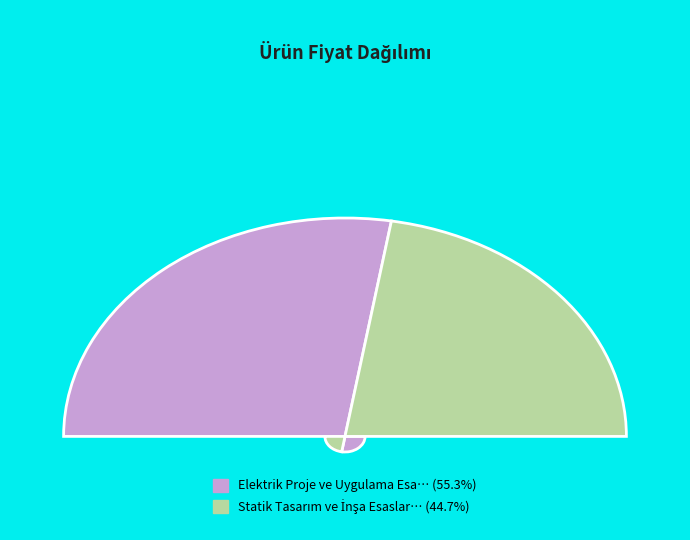

Count the number of slices in the pie.

2